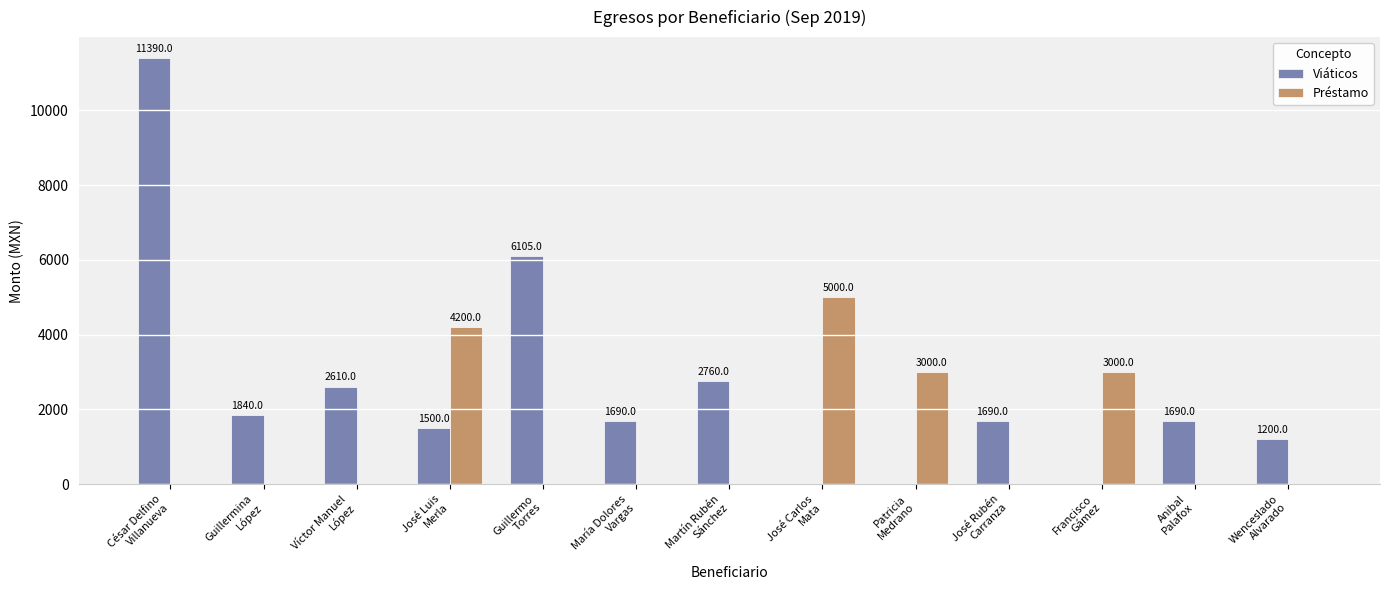

Is it true that Préstamo equals 5000 at José Carlos
Mata?

True